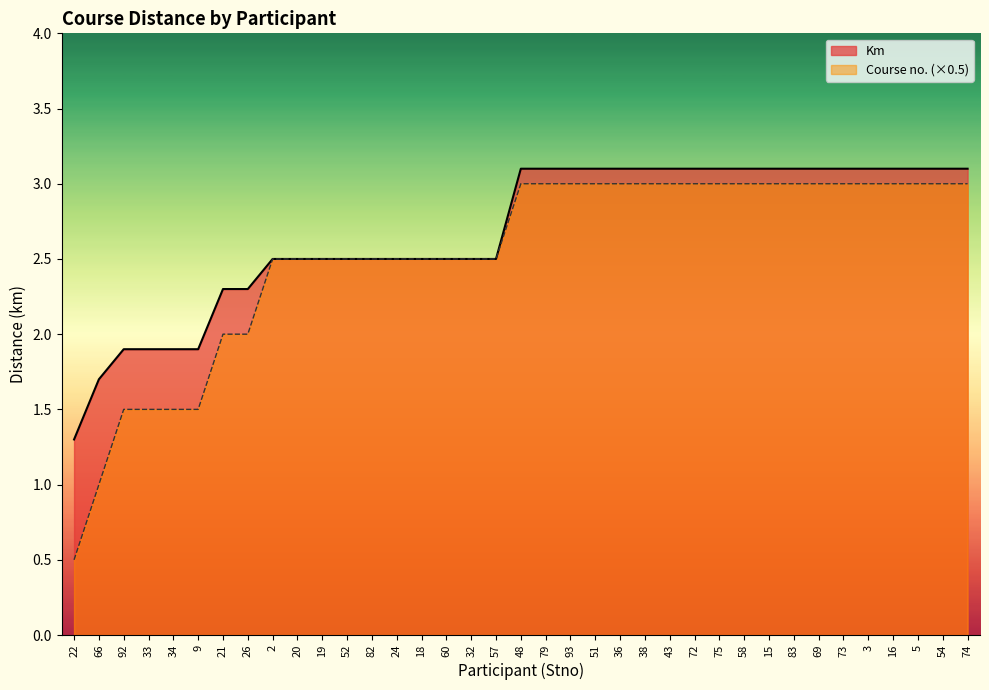

List the series in order of their peak value, lowest first.

Course no. (×0.5), Km